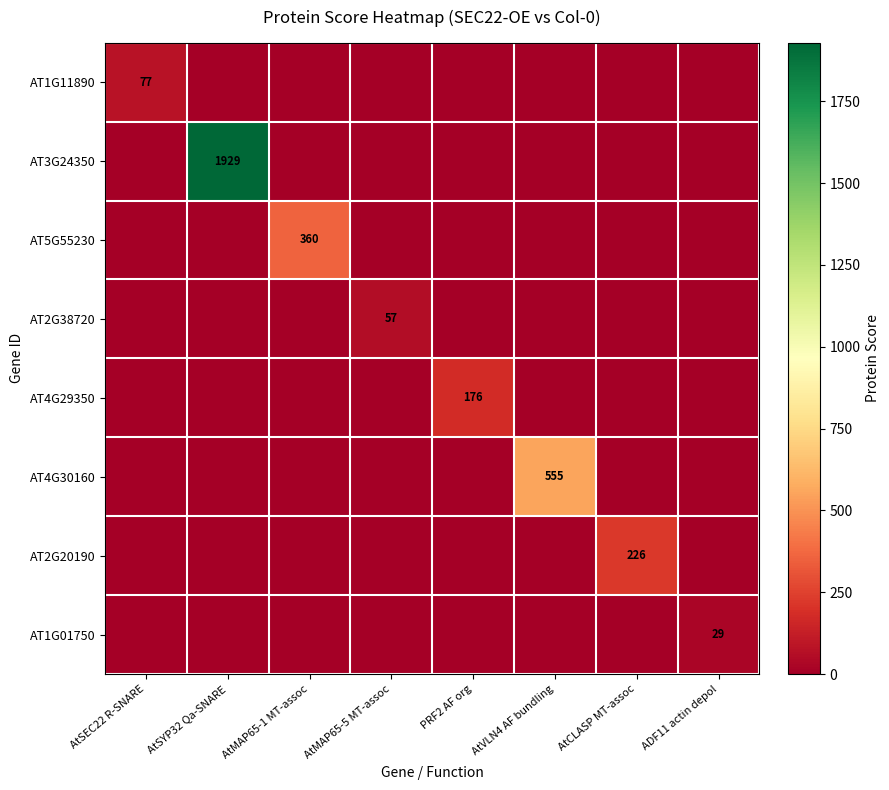

The AT4G30160 series shows 555 at AtVLN4 AF bundling. True or false?

True